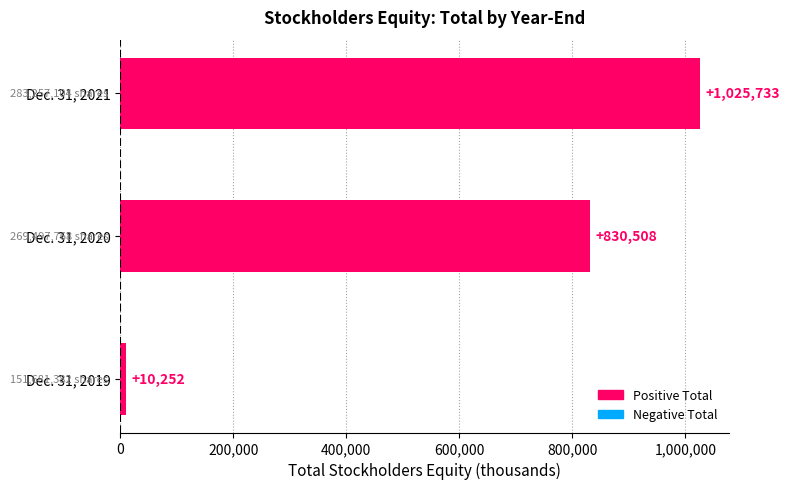

Is it true that the value at Dec. 31, 2019 is 10252?

True